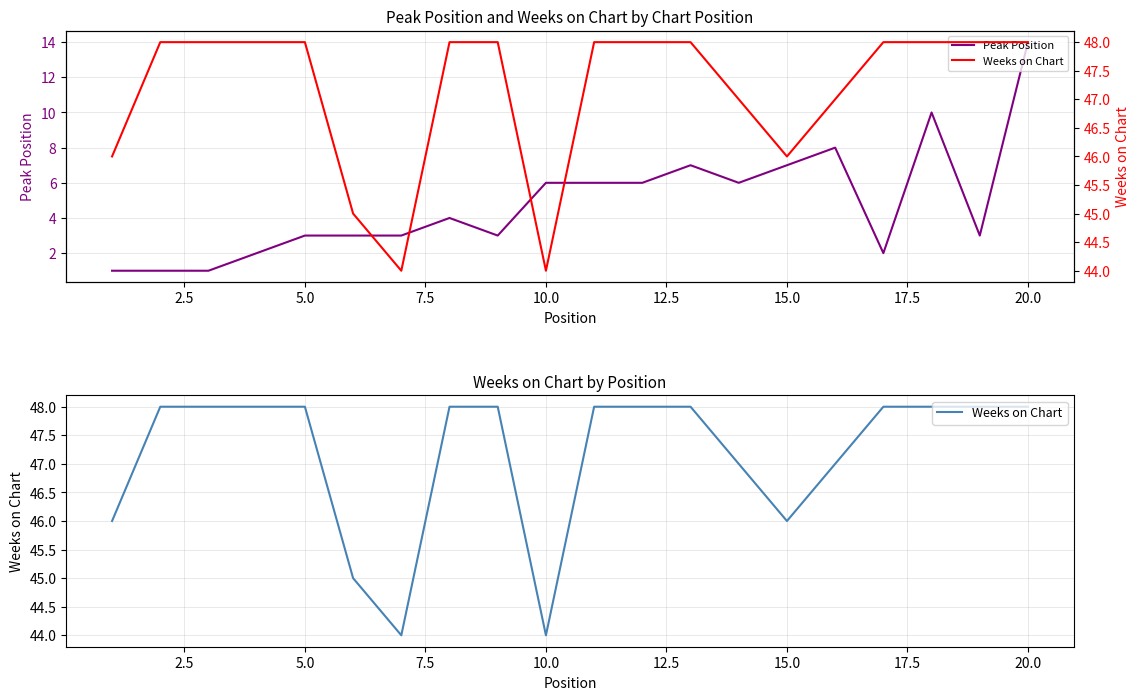

How many lines are shown in the chart?

2